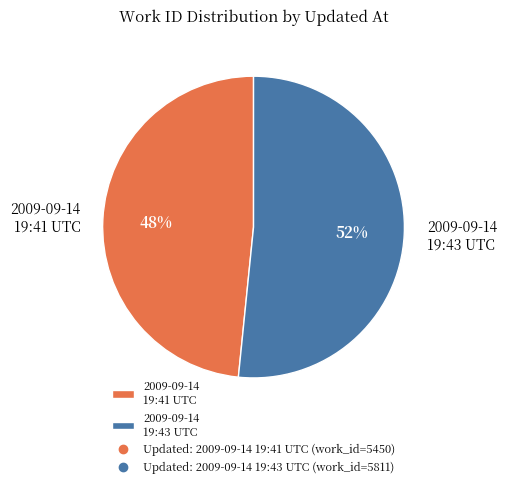

How many slices are in this pie chart?

2